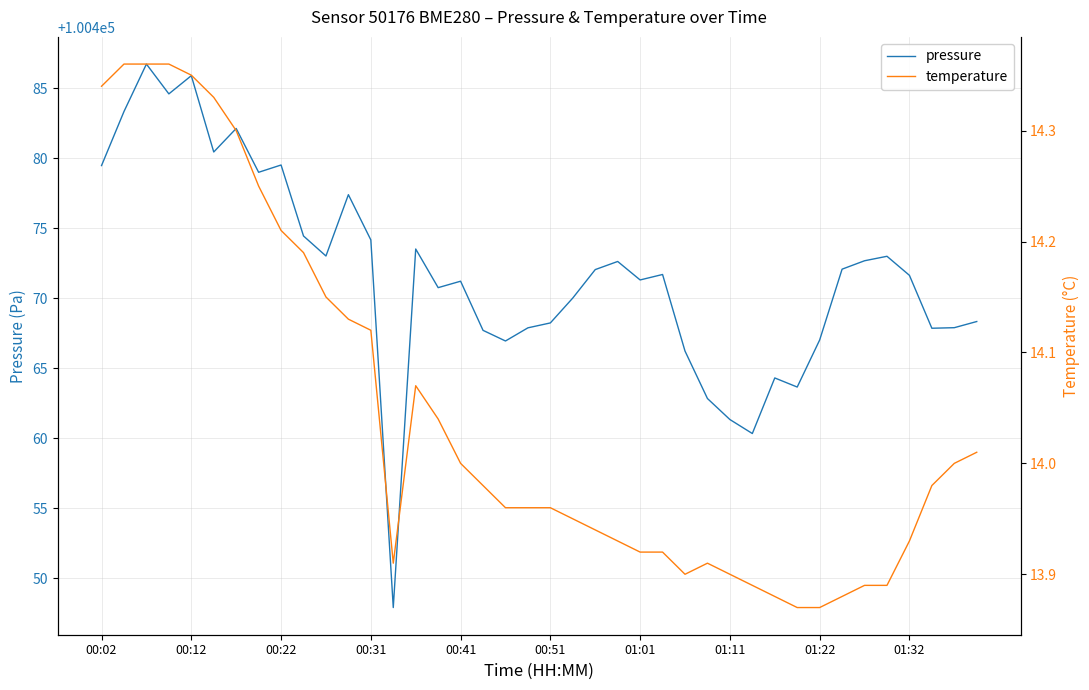

List the series in order of their overall mean, lowest first.

temperature, pressure